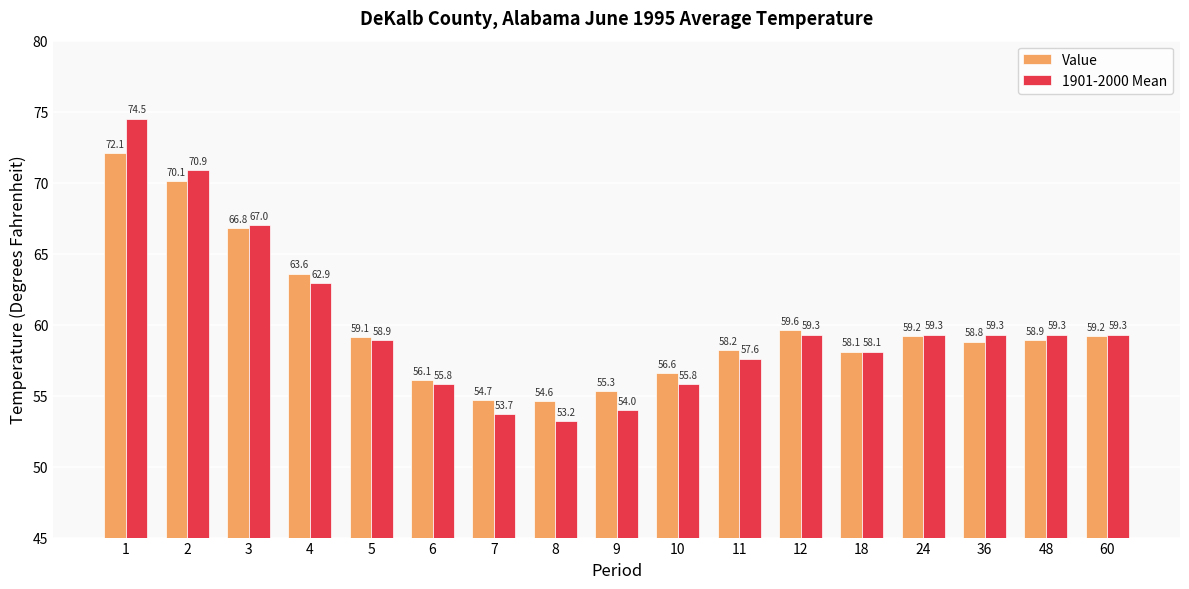

Which series has the widest spread of values?

1901-2000 Mean